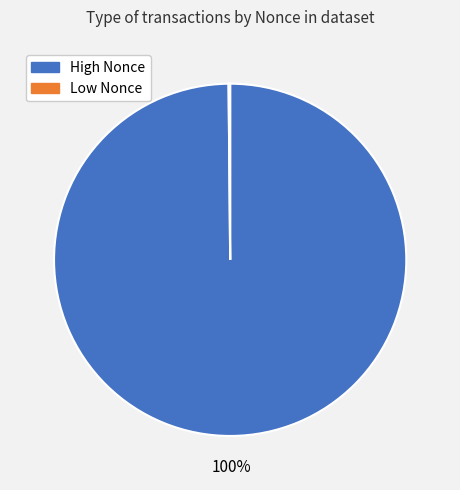

To the nearest percent, what is the average slice percentage?

50%